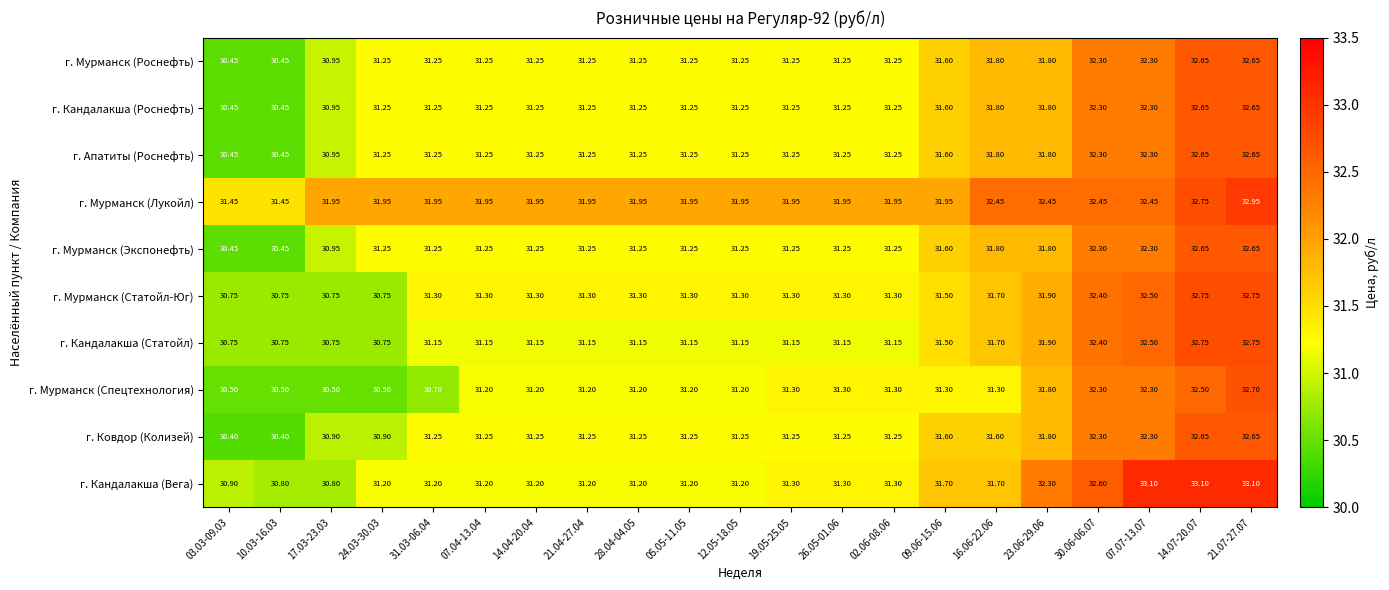

Which series has the largest range (max minus min)?

г. Кандалакша (Вега)